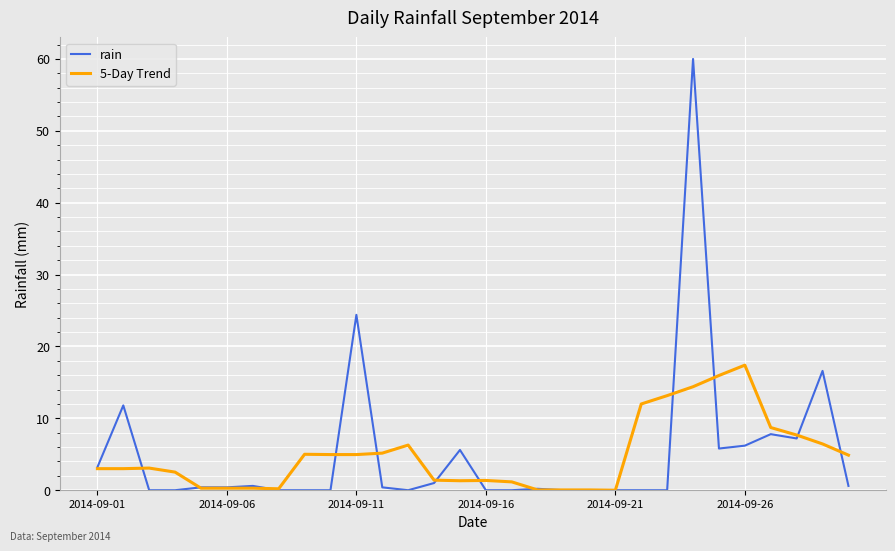

List the series in order of their peak value, highest first.

rain, 5-Day Trend